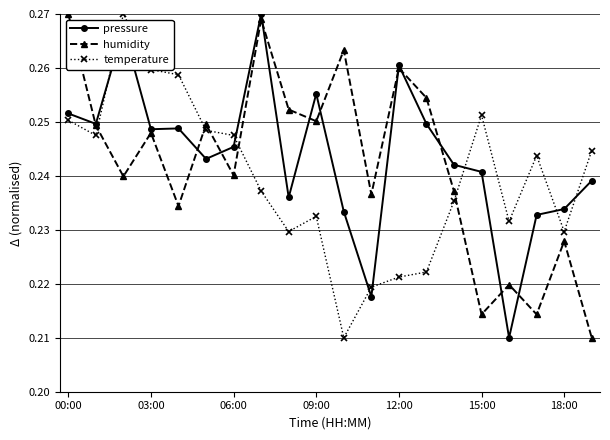

Which series ends up on top after the final intersection of humidity and temperature?

temperature